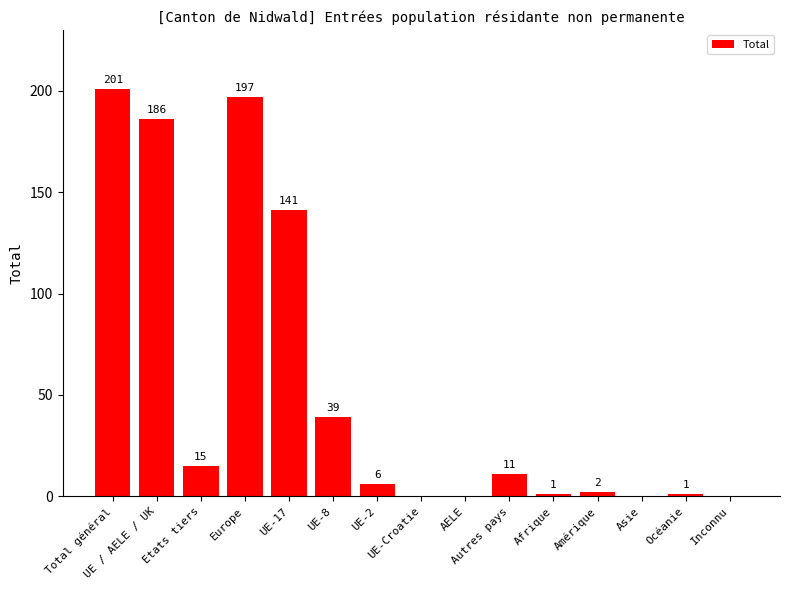

What is the sum of the values at Total général and Etats tiers?

216